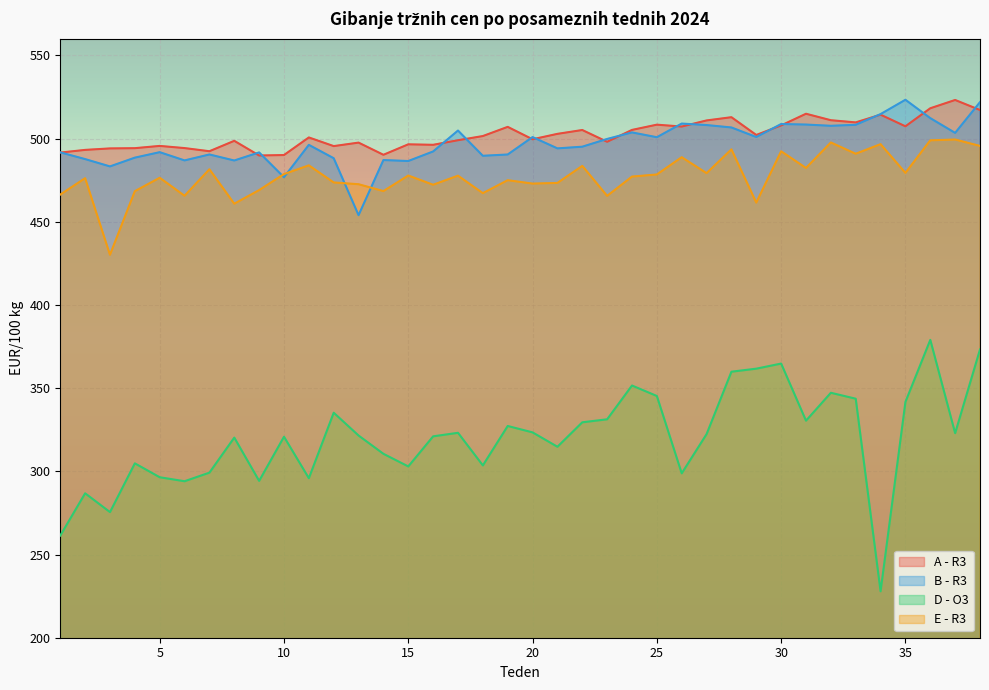

What is the sum of all B - R3 values?

18892.1